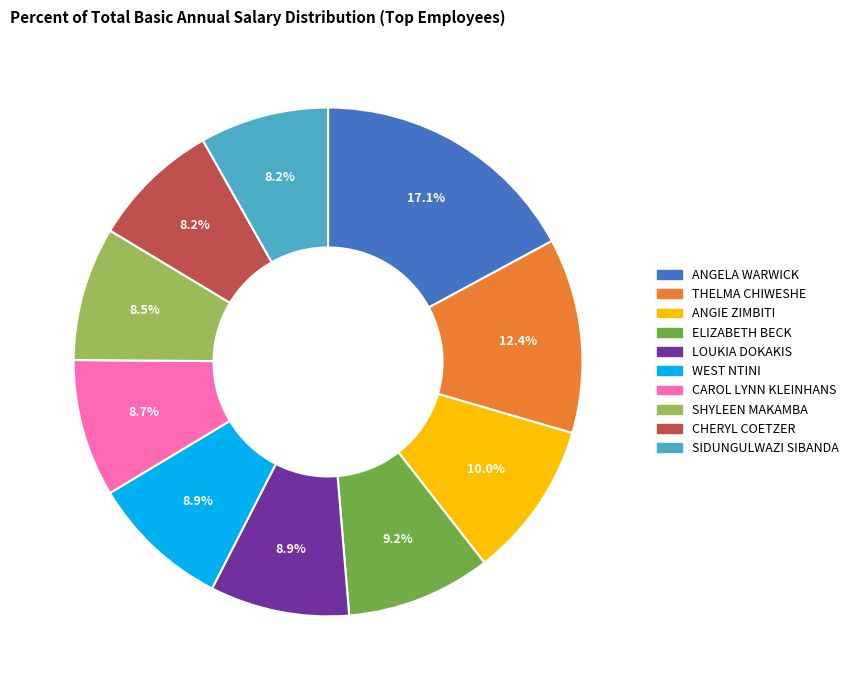

Is there a majority slice in this chart?

No